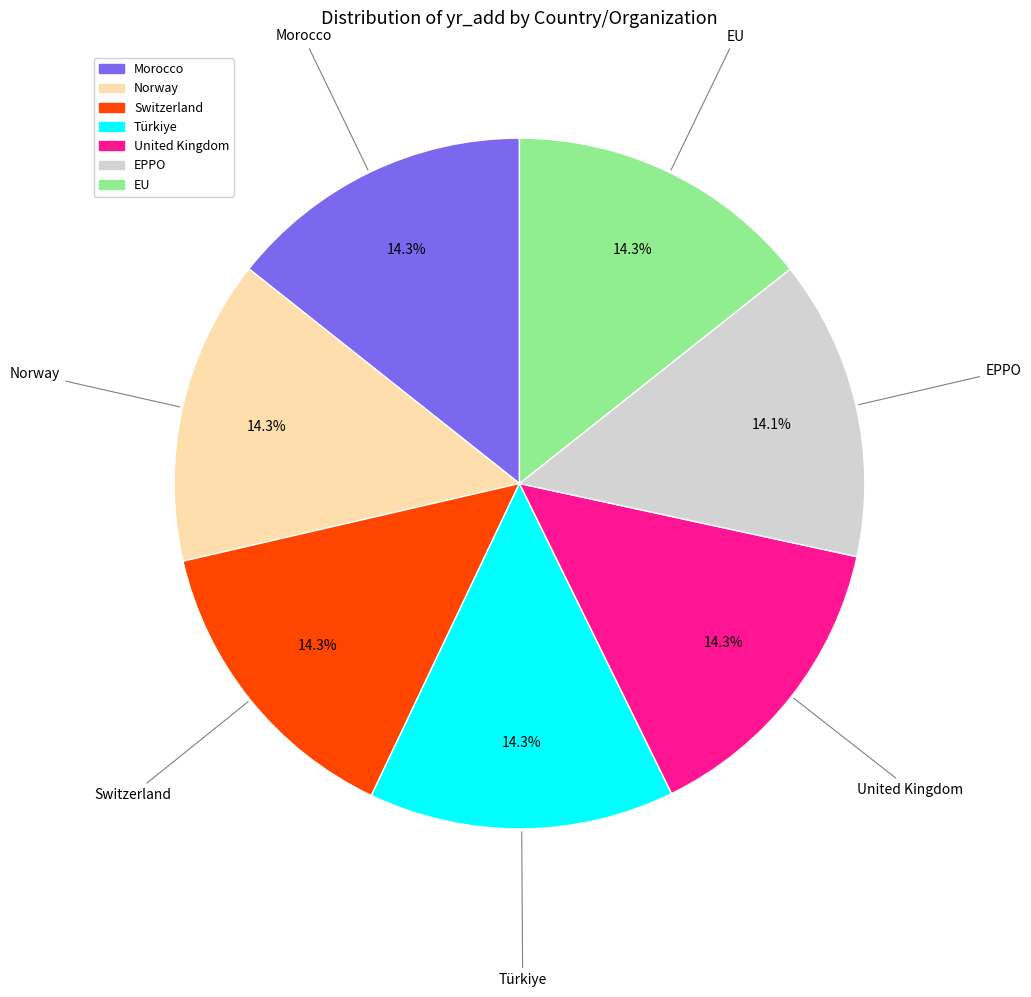

To the nearest percent, what portion does Norway represent?

14%